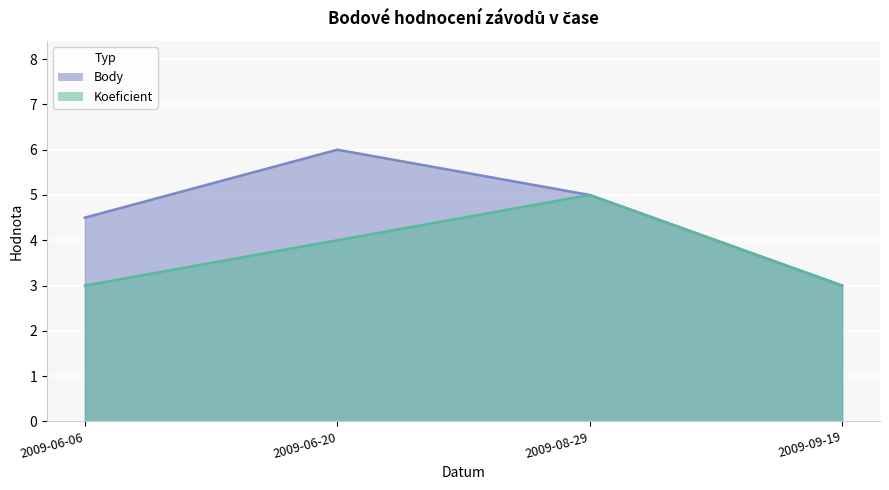

True or false: Koeficient has more than 2 interior local peaks.

False